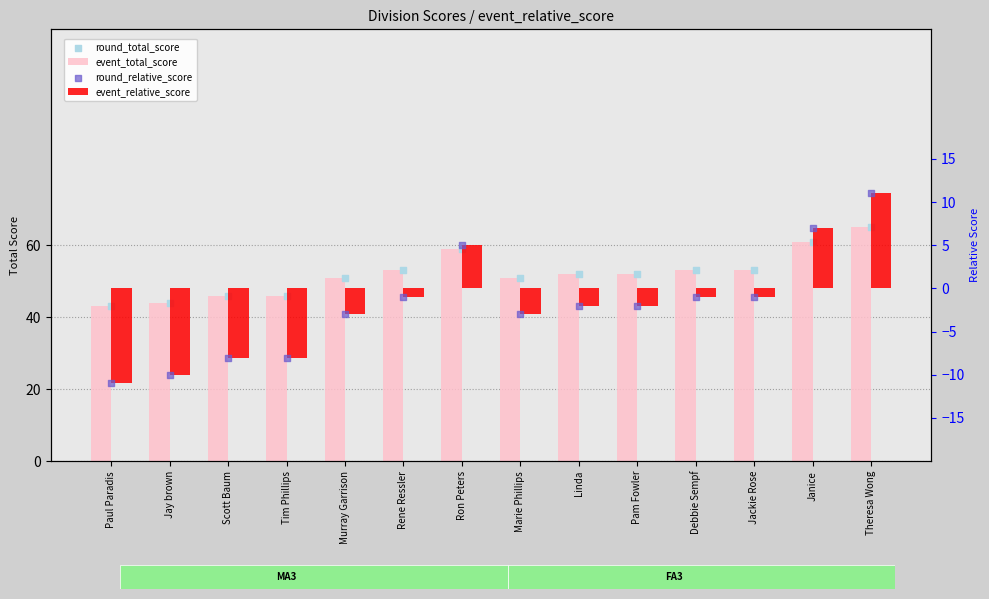

Which series contains the lowest Y value?

event_relative_score